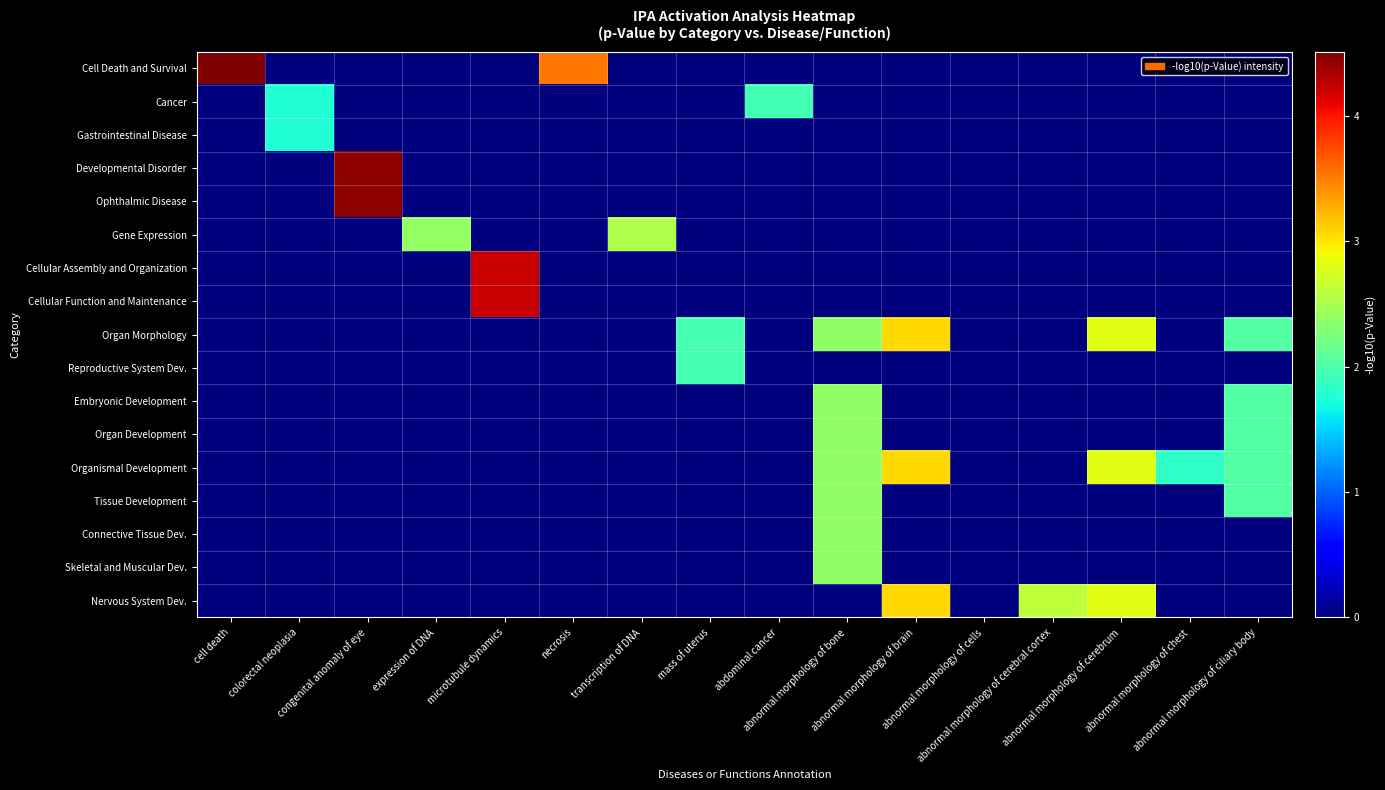

At which category does the chart reach its peak across all series?

cell death